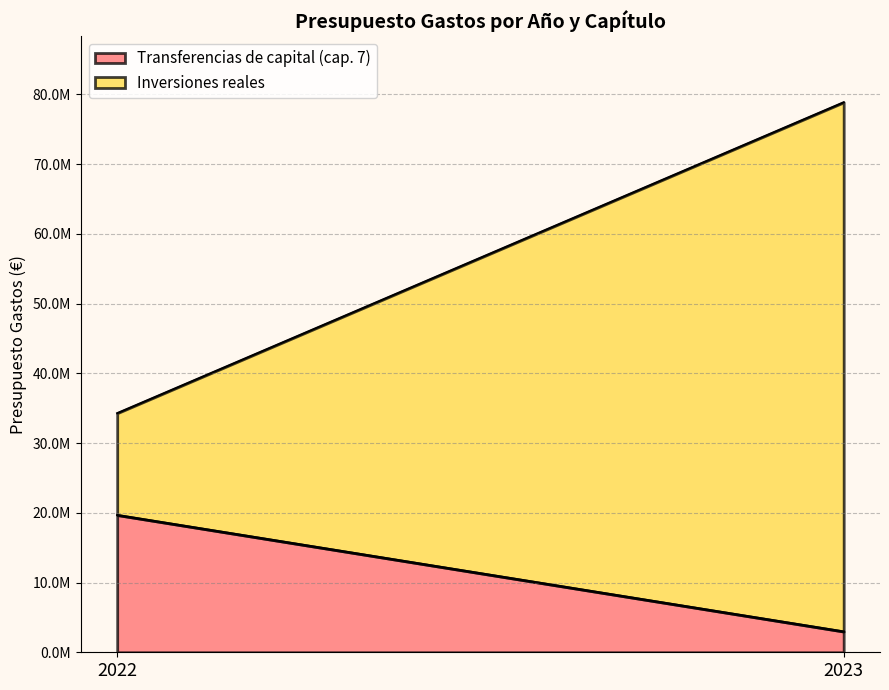

List the labels in order of Inversiones reales value, smallest first.

2022, 2023